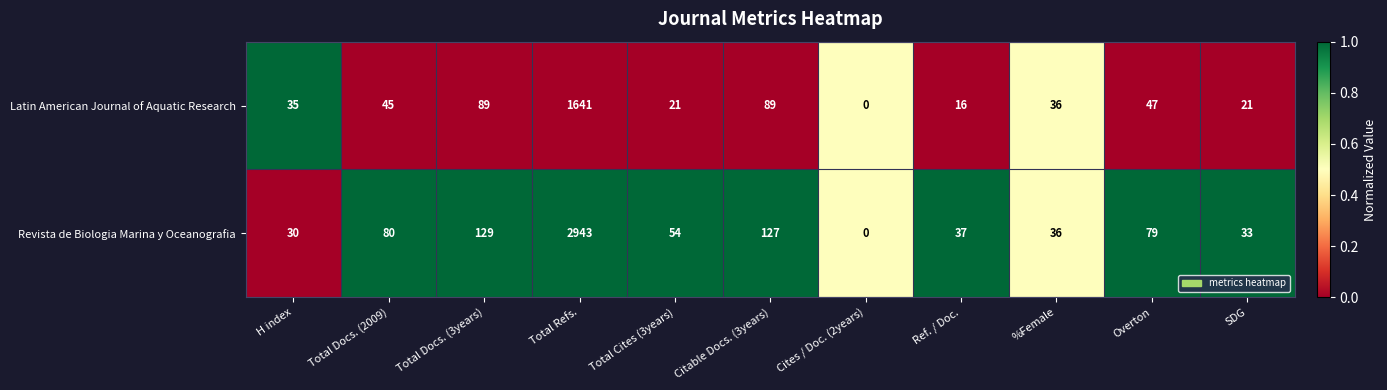

Is it true that Latin American Journal of Aquatic Research equals 6 at SDG?

False